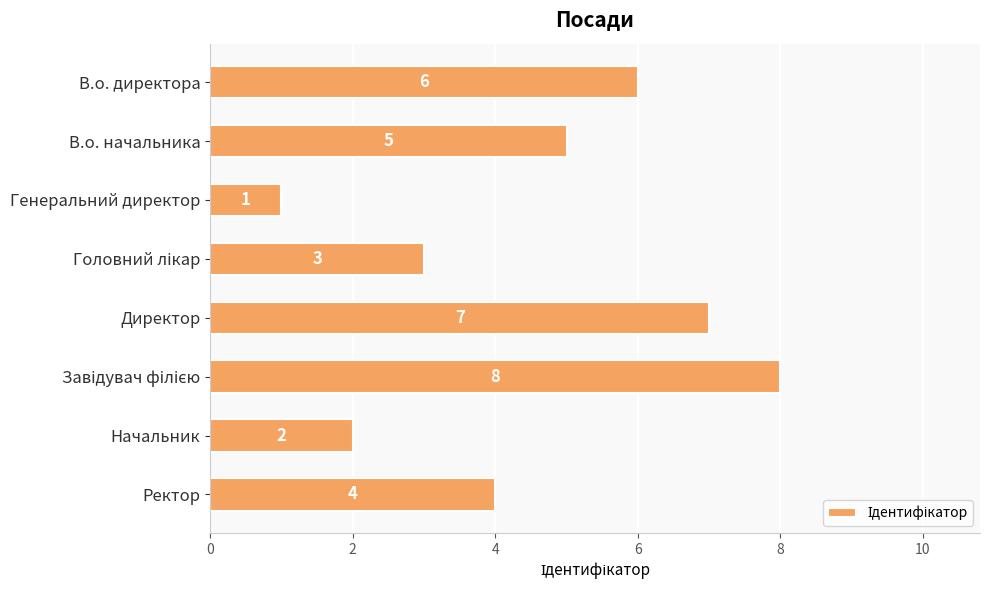

What is the change in value from В.о. начальника to Начальник?

-3